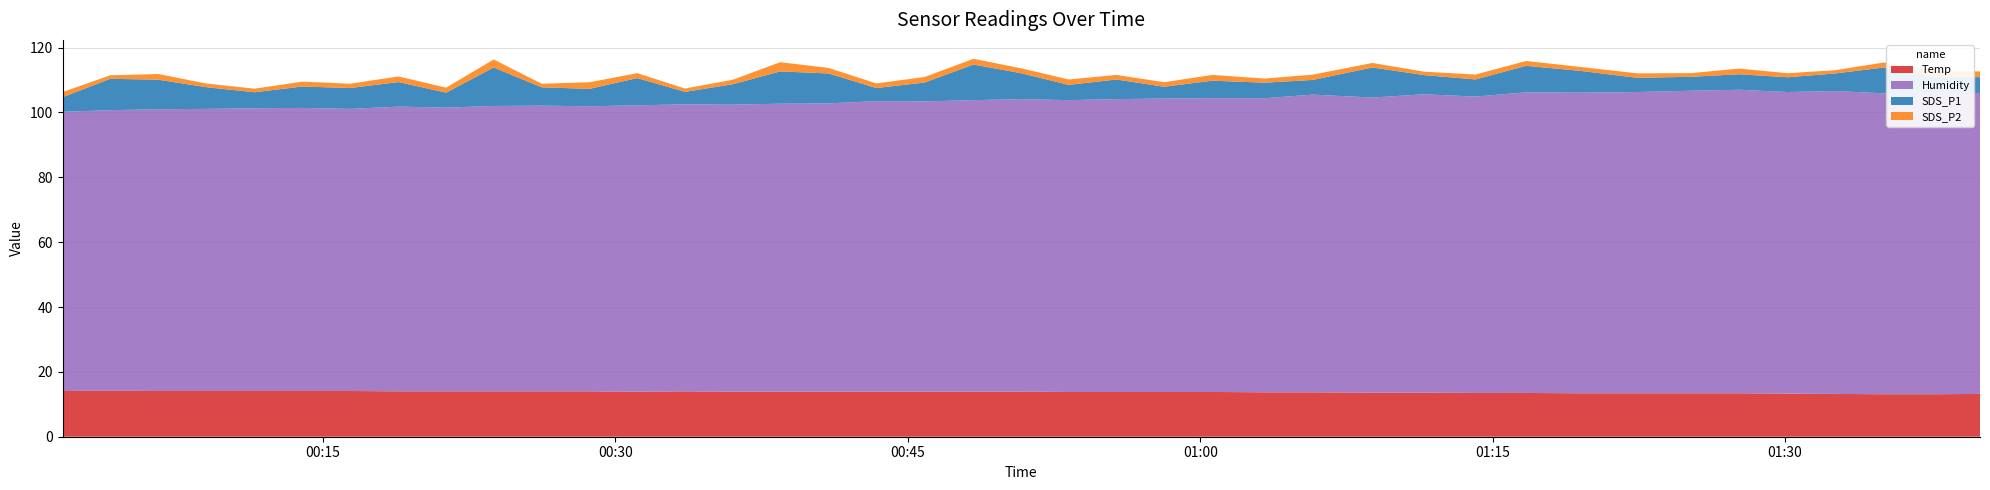

Reading right to left, extract all data points from this chart.

Temp: 39=13.2	38=13.1	37=13.1	36=13.2	35=13.3	34=13.4	33=13.4	32=13.4	31=13.4	30=13.5	29=13.5	28=13.6	27=13.6	26=13.7	25=13.7	24=13.8	23=13.8	22=13.8	21=13.8	20=13.9	19=13.9	18=13.9	17=13.9	16=13.9	15=13.9	14=13.9	13=14.0	12=13.9	11=14.0	10=14.0	9=14.0	8=14.0	7=14.0	6=14.1	5=14.1	4=14.1	3=14.1	2=14.1	1=14.2	0=14.1
Humidity: 39=92.8	38=93.0	37=92.8	36=93.4	35=93.0	34=93.6	33=93.3	32=92.9	31=92.7	30=92.7	29=91.4	28=92.0	27=91.0	26=91.8	25=90.7	24=90.6	23=90.5	22=90.3	21=90.0	20=90.2	19=89.9	18=89.5	17=89.6	16=88.9	15=88.8	14=88.5	13=88.5	12=88.3	11=87.9	10=88.1	9=88.0	8=87.5	7=87.8	6=87.0	5=87.3	4=87.2	3=87.0	2=86.9	1=86.5	0=86.1
SDS_P1: 39=4.9	38=5.0	37=8.0	36=5.4	35=4.5	34=4.8	33=4.3	32=4.4	31=6.8	30=8.2	29=5.3	28=5.9	27=9.3	26=4.5	25=4.8	24=5.4	23=3.6	22=6.1	21=4.7	20=8.0	19=11.0	18=5.8	17=4.0	16=9.2	15=9.9	14=6.3	13=3.9	12=8.4	11=5.4	10=5.7	9=11.9	8=4.6	7=7.6	6=6.4	5=6.6	4=4.9	3=6.7	2=9.1	1=9.7	0=4.5
SDS_P2: 39=1.8	38=1.7	37=1.6	36=1.0	35=1.2	34=1.8	33=1.1	32=1.4	31=1.2	30=1.5	29=1.5	28=1.1	27=1.4	26=1.6	25=1.3	24=1.8	23=1.4	22=1.4	21=1.7	20=1.5	19=1.8	18=1.7	17=1.4	16=1.7	15=2.9	14=1.4	13=1.0	12=1.5	11=2.0	10=1.1	9=2.5	8=1.6	7=1.7	6=1.3	5=1.5	4=1.1	3=1.1	2=1.8	1=1.1	0=1.6